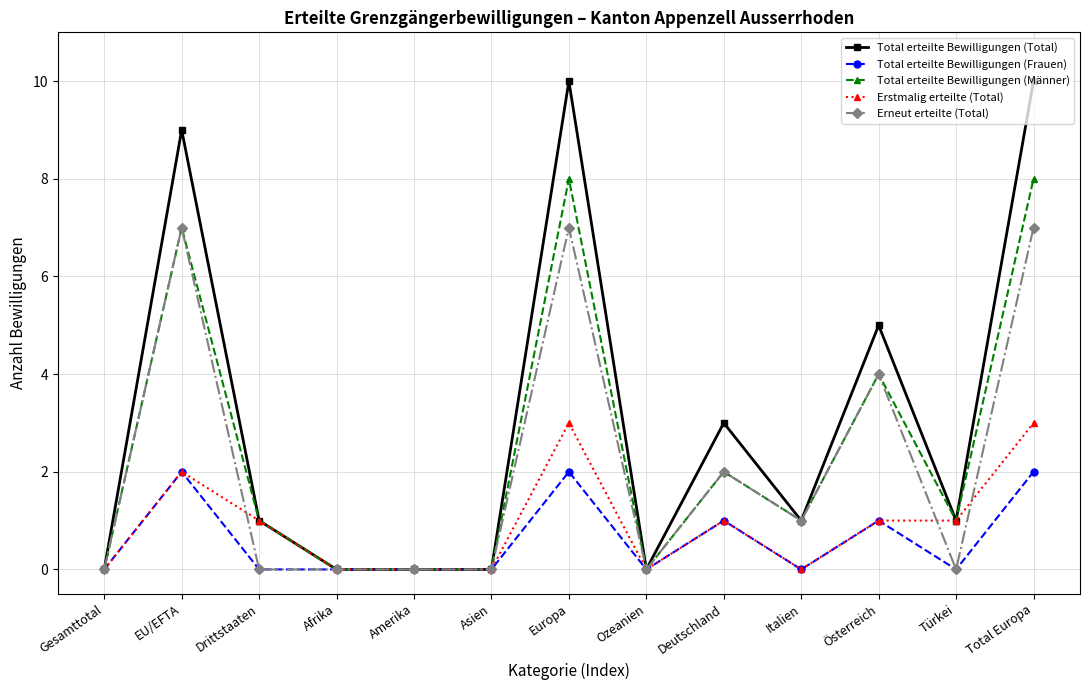

What is the label of the 11th point from the right?

Drittstaaten